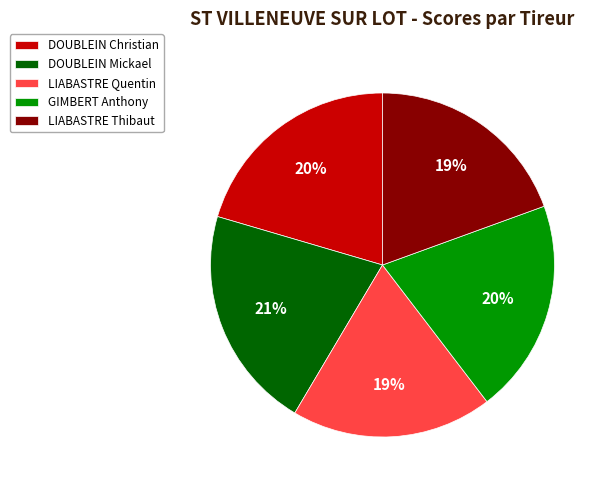

Which slice is the largest?

DOUBLEIN Mickael